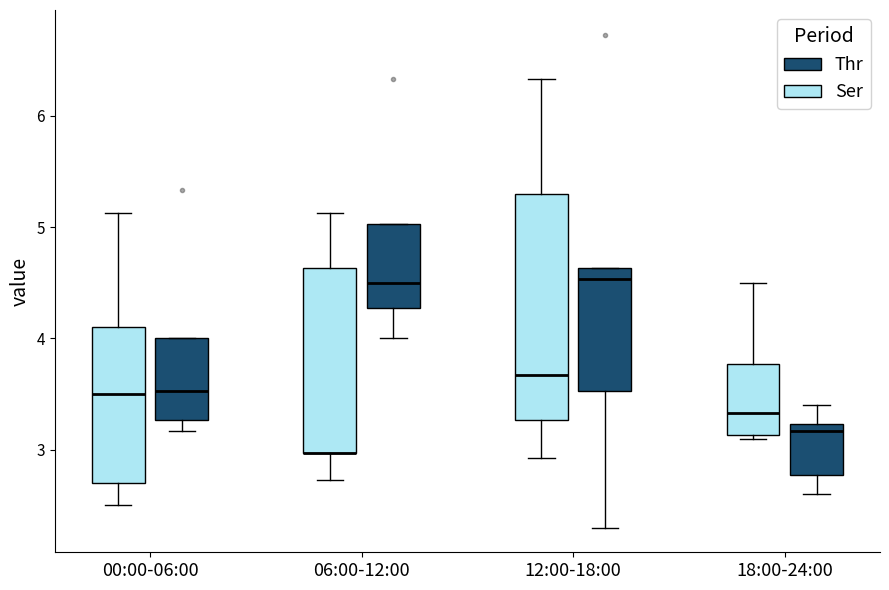

Reading left to right, read every box against the y-axis: the position of its median line, the range the box covers, and the ends of its whiskers. The values are not printed on the chart, so give them approximately, as read against the axis.

00:00-06:00 (Ser): median 3.5, box 2.7 to 4.1, whiskers 2.5 to 5.1
00:00-06:00 (Thr): median 3.5, box 3.3 to 4.0, whiskers 3.2 to 4.0
06:00-12:00 (Ser): median 3.0 (drawn on the box's lower edge), box 3.0 to 4.6, whiskers 2.7 to 5.1
06:00-12:00 (Thr): median 4.5, box 4.3 to 5.0, whiskers 4.0 to 5.0
12:00-18:00 (Ser): median 3.7, box 3.3 to 5.3, whiskers 2.9 to 6.3
12:00-18:00 (Thr): median 4.5, box 3.5 to 4.6, whiskers 2.3 to 4.6
18:00-24:00 (Ser): median 3.3, box 3.1 to 3.8, whiskers 3.1 to 4.5
18:00-24:00 (Thr): median 3.2 (just below the box's upper edge), box 2.8 to 3.2, whiskers 2.6 to 3.4